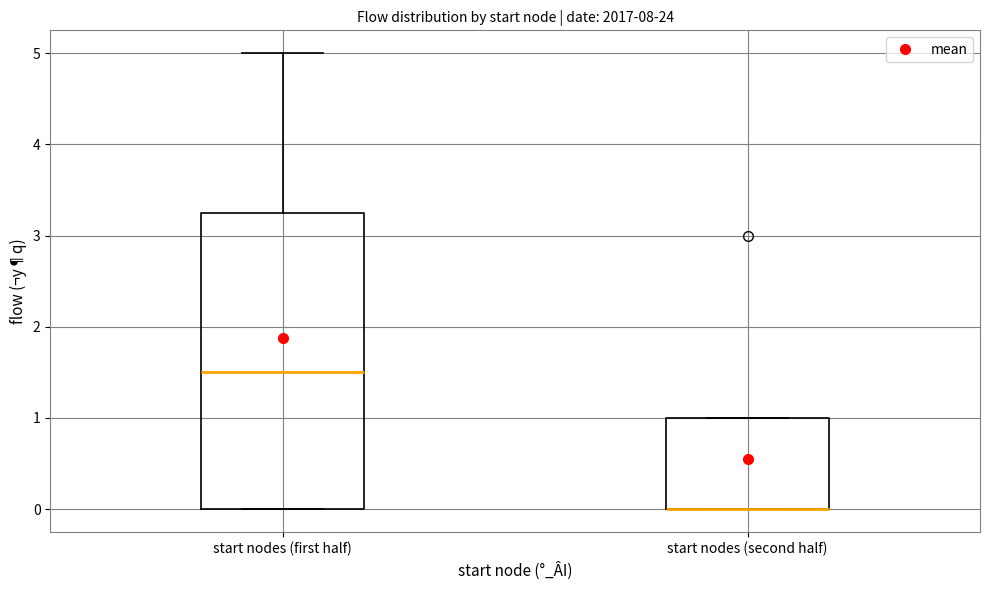

Where is the upper edge of the box for start nodes (second half) on the y-axis? The values are not printed on the chart, so give them approximately, as read against the axis.

1.0